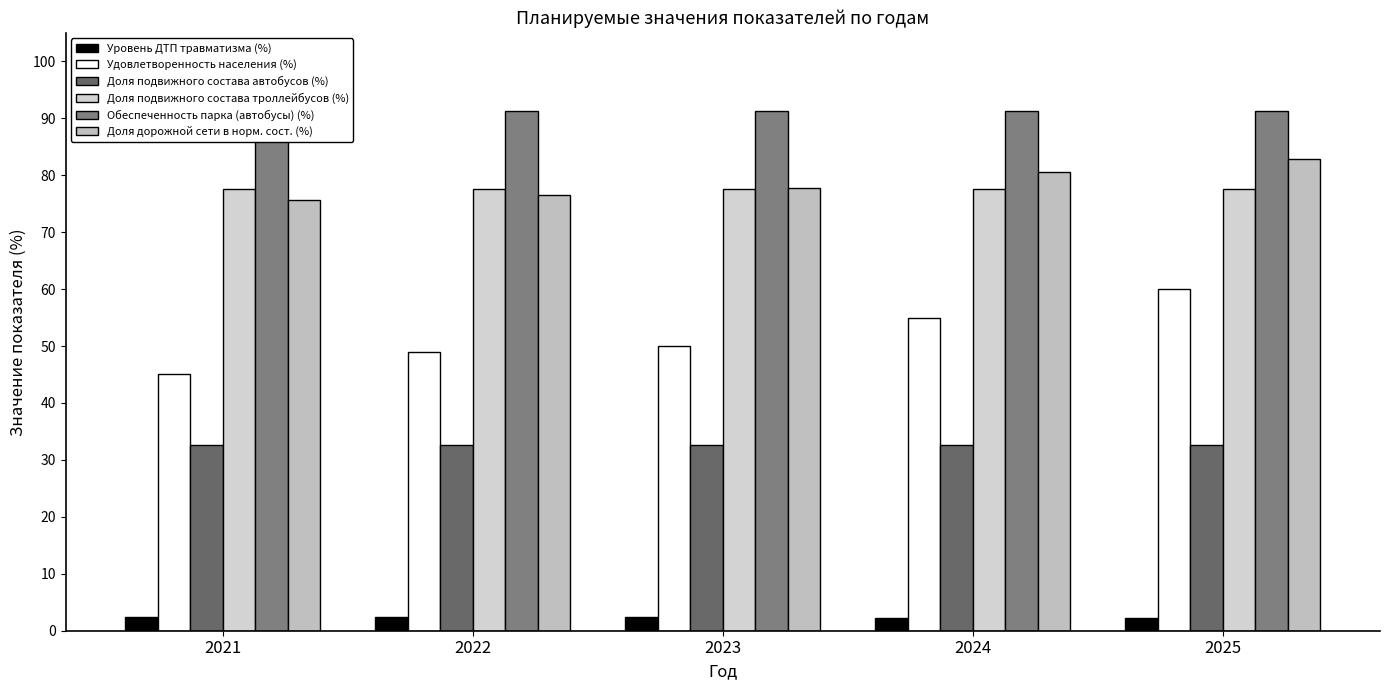

True or false: Доля дорожной сети в норм. сост. (%) has a value of 22.3 at 2025.

False